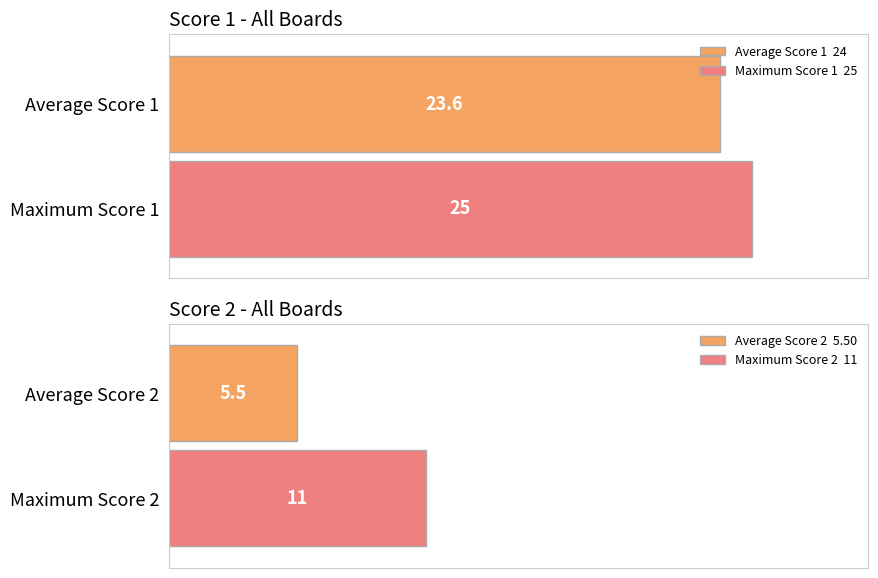

The value of Score 1 at Board 1 is 6. True or false?

False